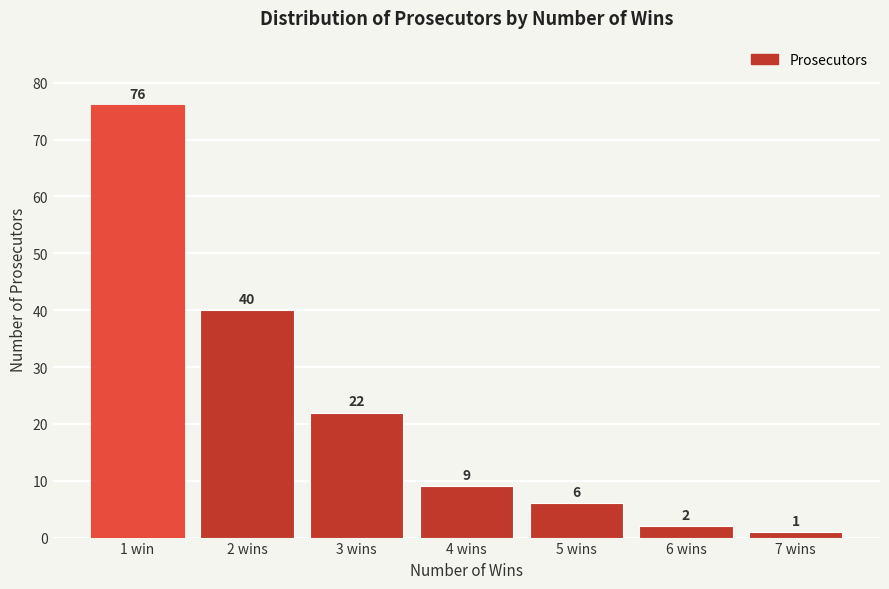

Reading left to right, extract all data points from this chart.

1 win=76	2 wins=40	3 wins=22	4 wins=9	5 wins=6	6 wins=2	7 wins=1